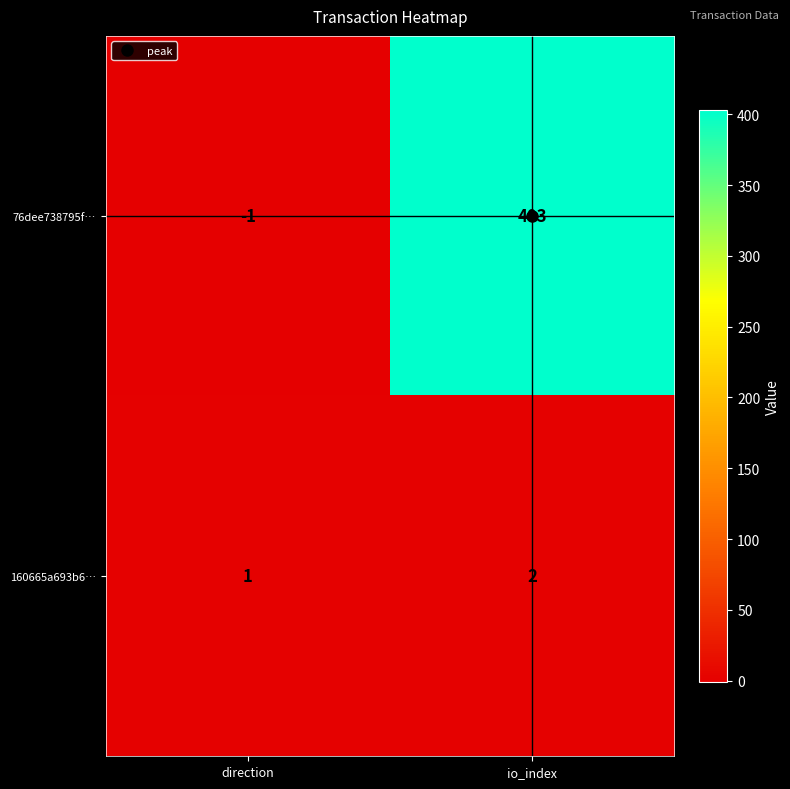

Which series changed the most between direction and io_index?

76dee738795f…